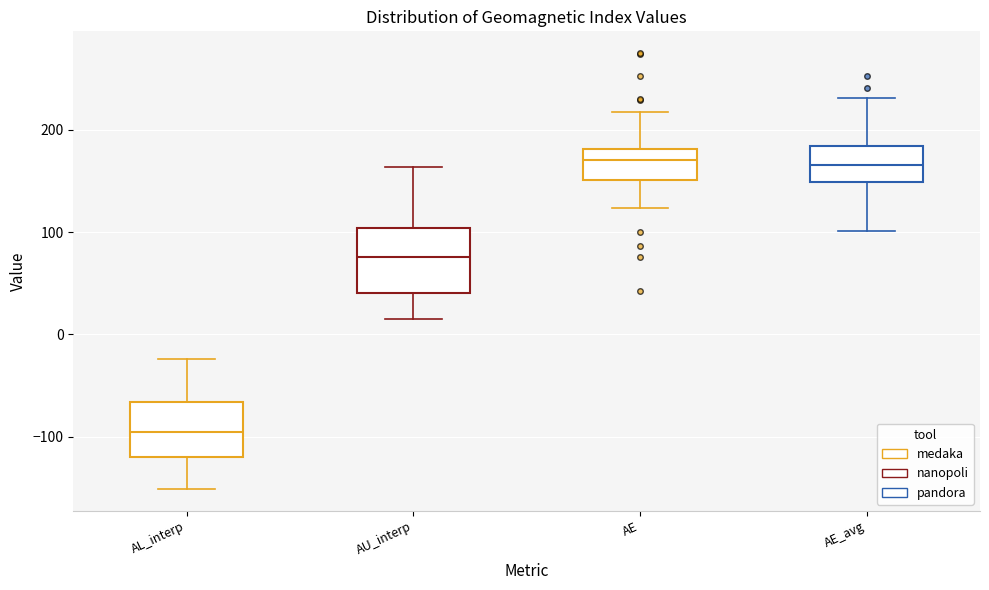

Comparing the boxes themselves (not the whiskers), which one is the tallest?

AU_interp